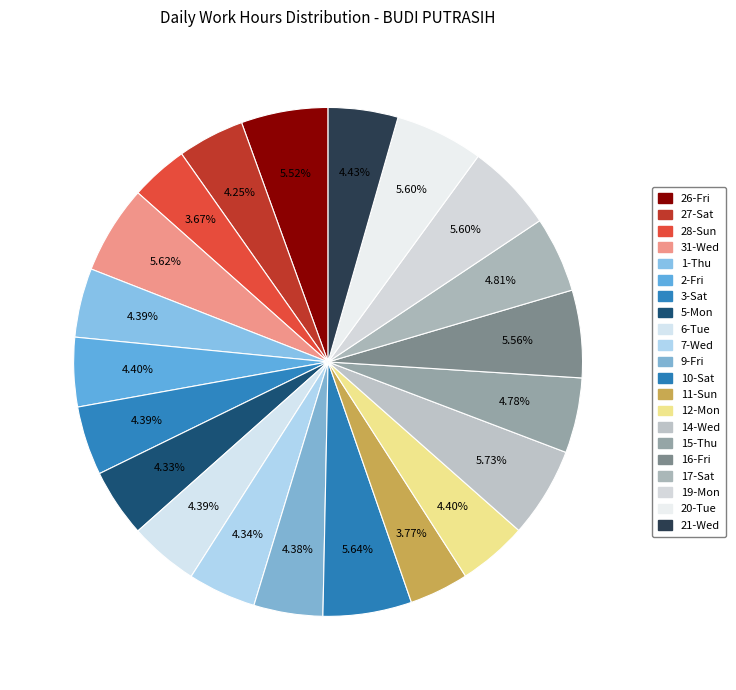

To the nearest percent, what percentage of the pie is 15-Thu?

5%